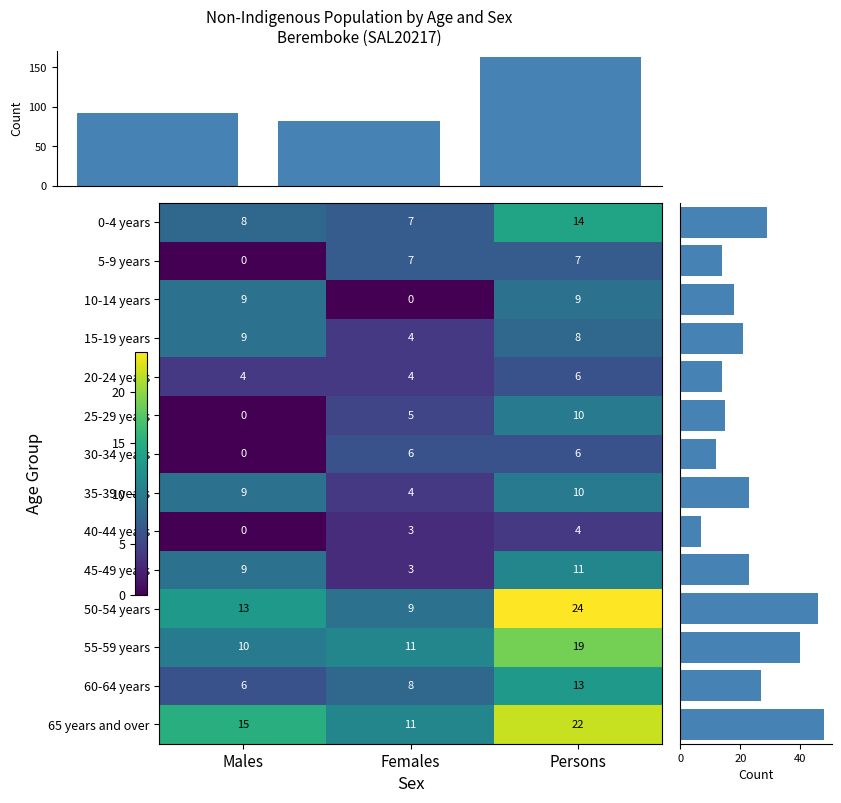

Count the number of categories in the chart.

3